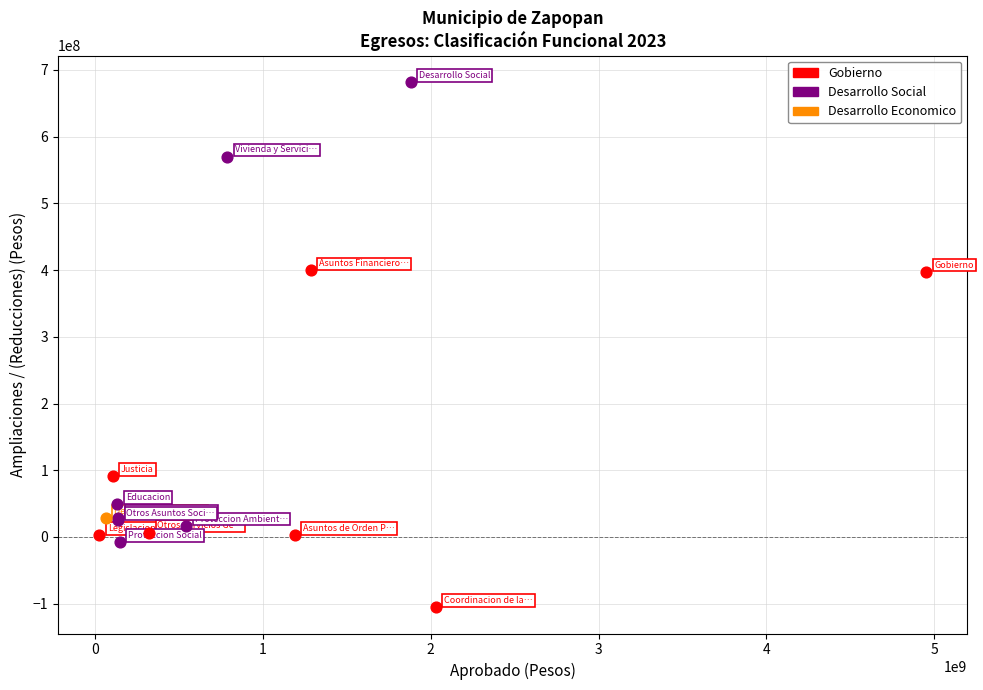

What are all the series names shown in the legend?

Gobierno, Desarrollo Social, Desarrollo Economico